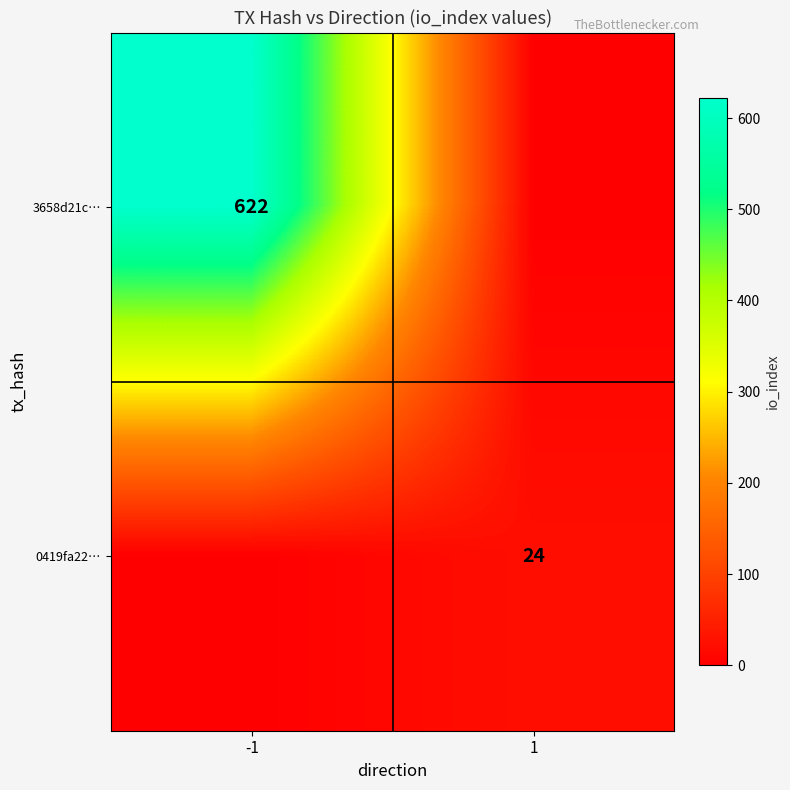

The value of 3658d21c… at -1 is 622. True or false?

True